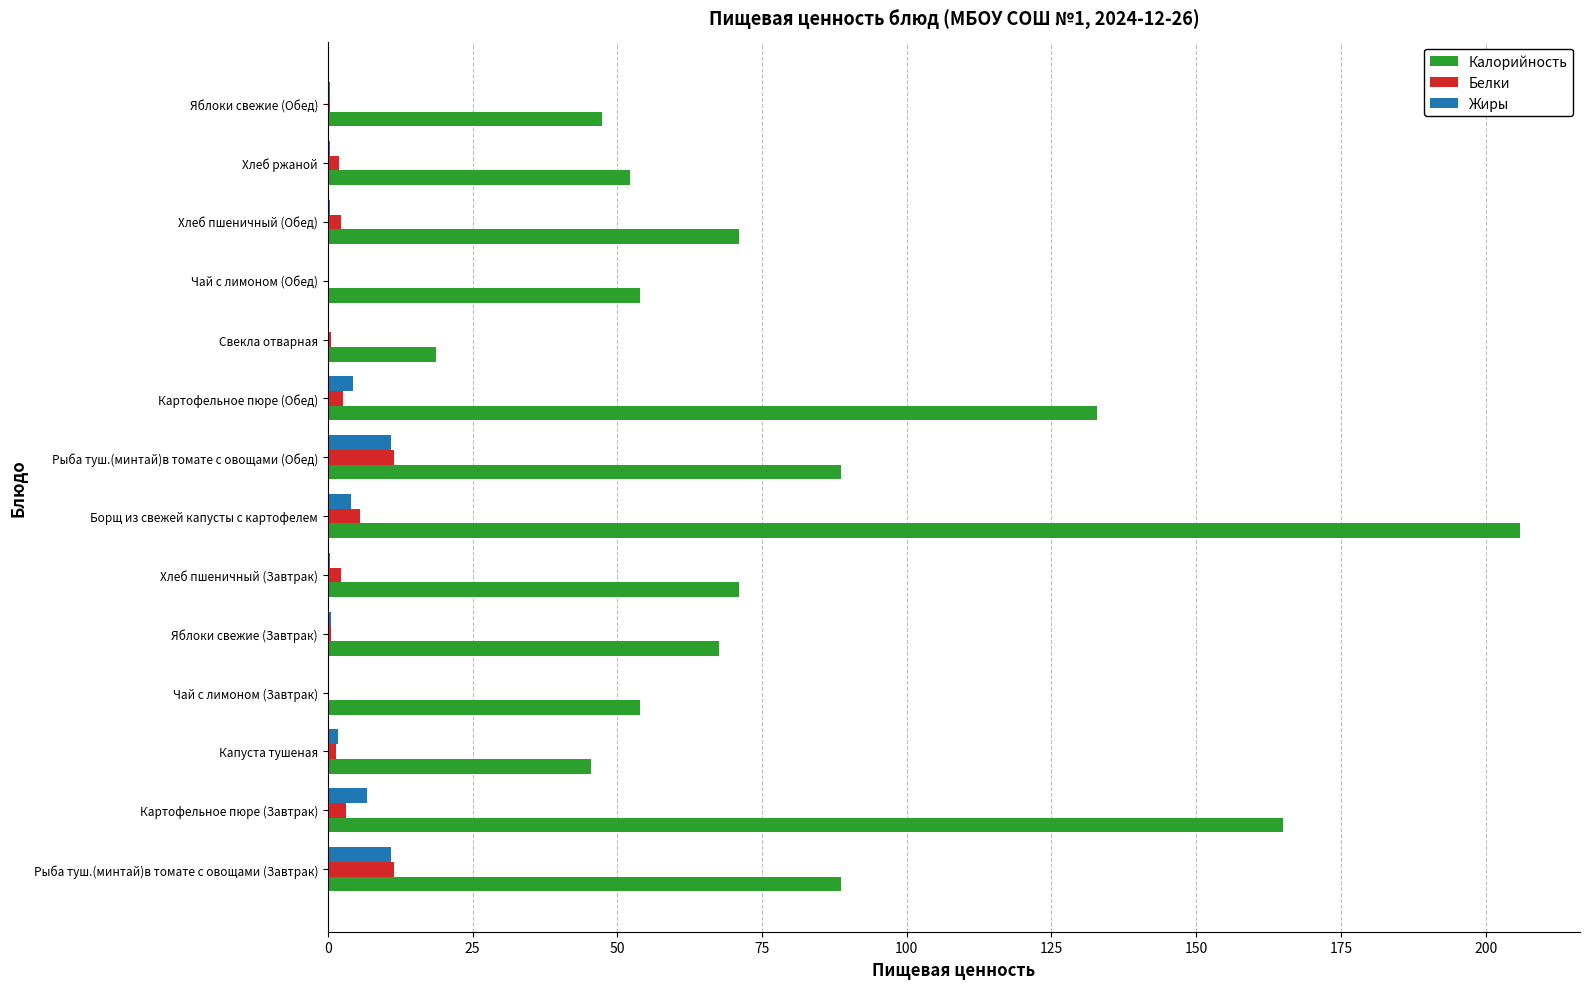

Is it true that Белки equals 5.5 at Борщ из свежей капусты с картофелем?

True